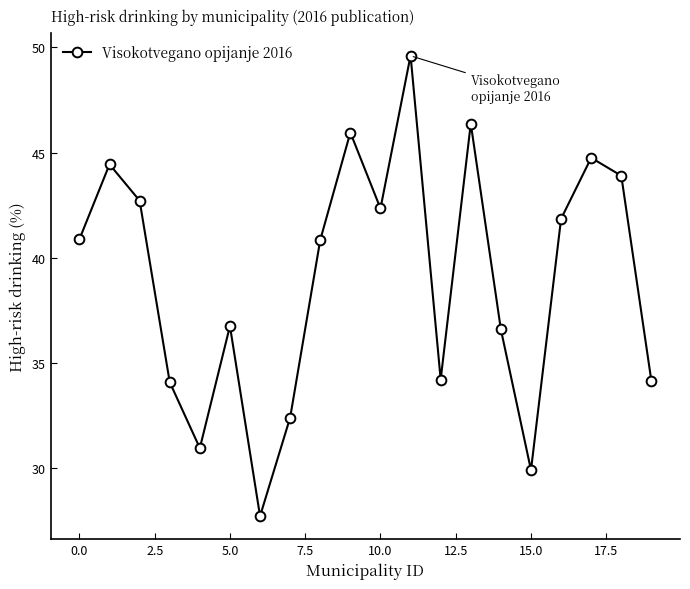

How many interior local valleys (lower than both neighbors) does the data have?

5